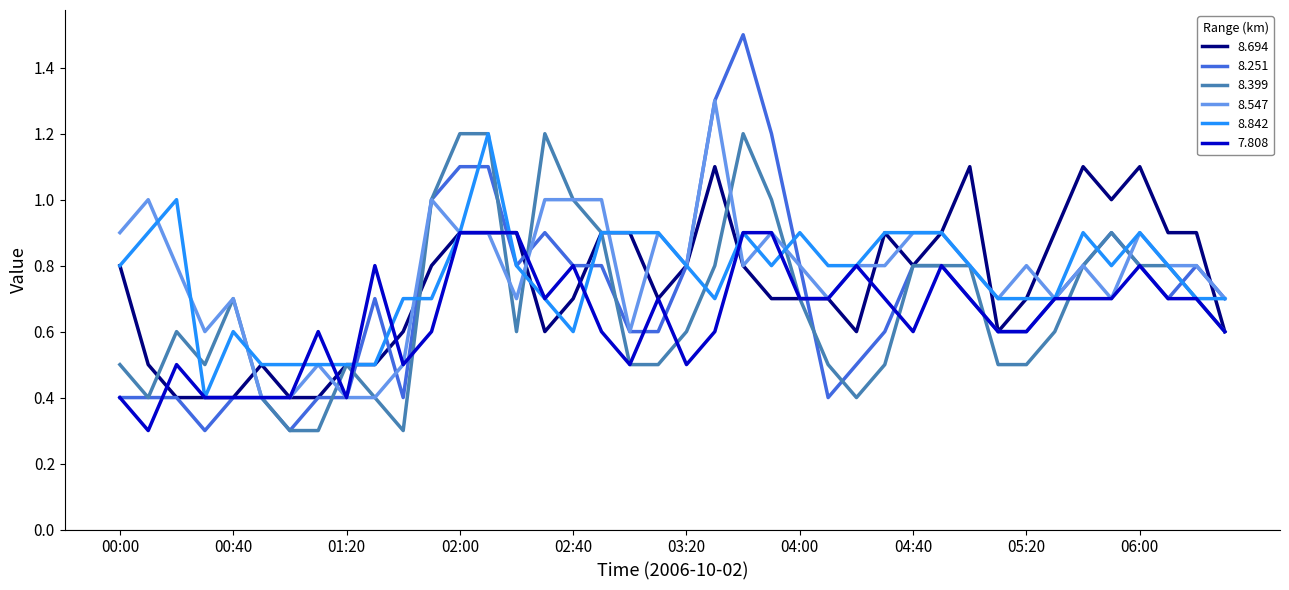

What is the maximum value for 8.399?

1.2